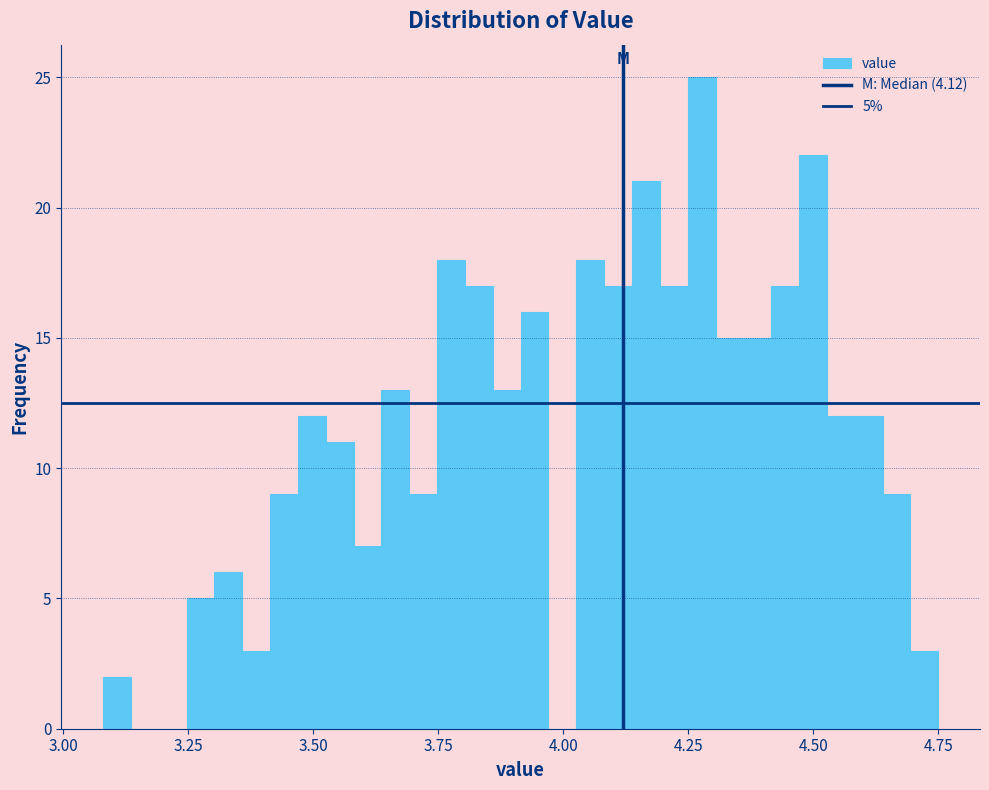

Around what value on the x-axis is the tallest bar? Give the approximate position of its centre, as read against the axis.

4.30